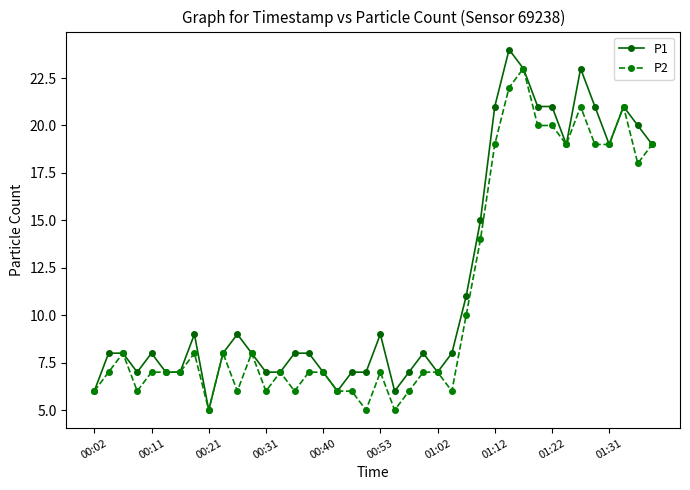

What is the greatest value displayed?

24